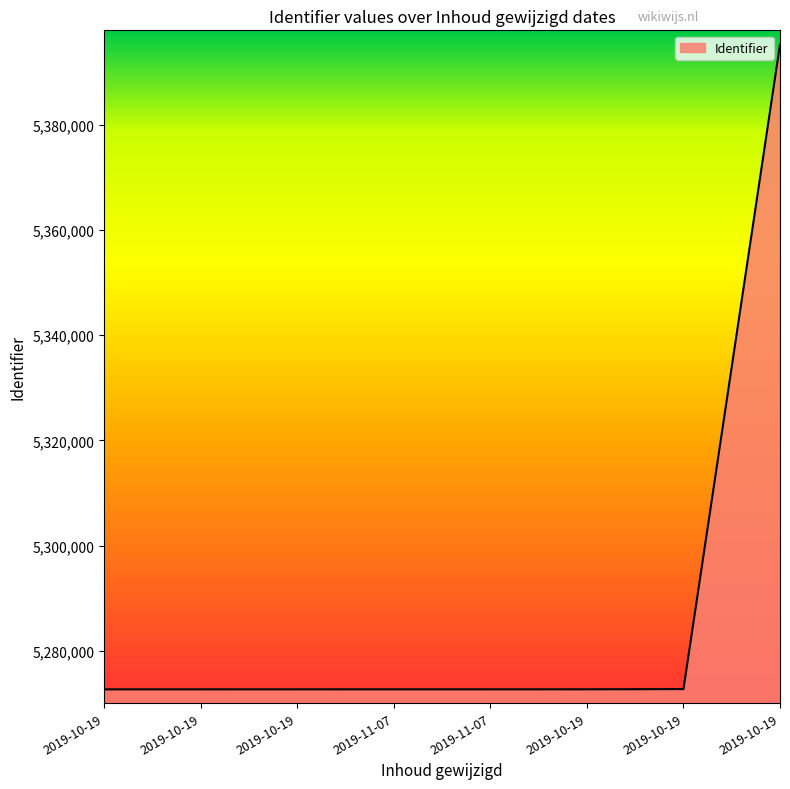

The value at 2019-11-07 is 7112176. True or false?

False